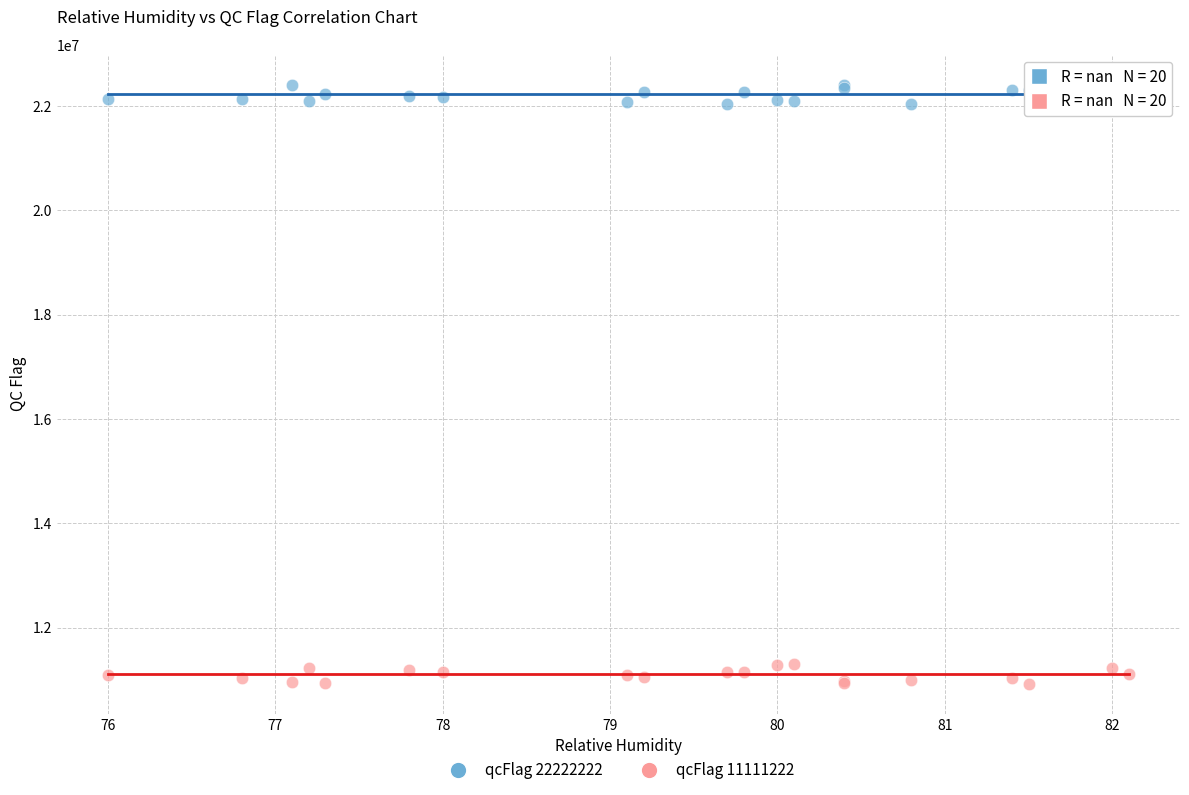

Which series reaches the minimum Y coordinate?

qcFlag 11111222